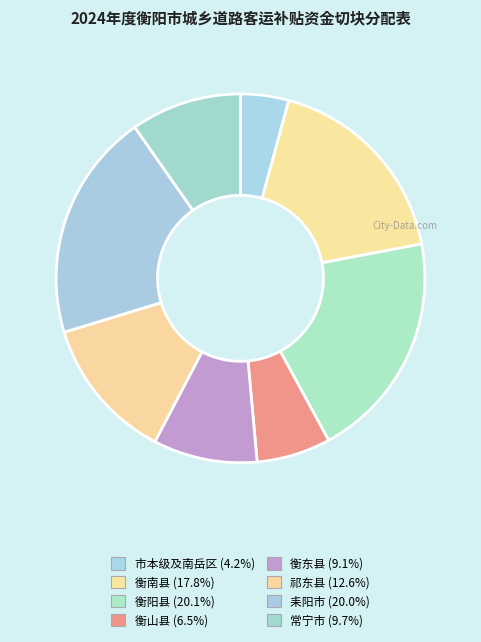

How many segments does this pie chart have?

8